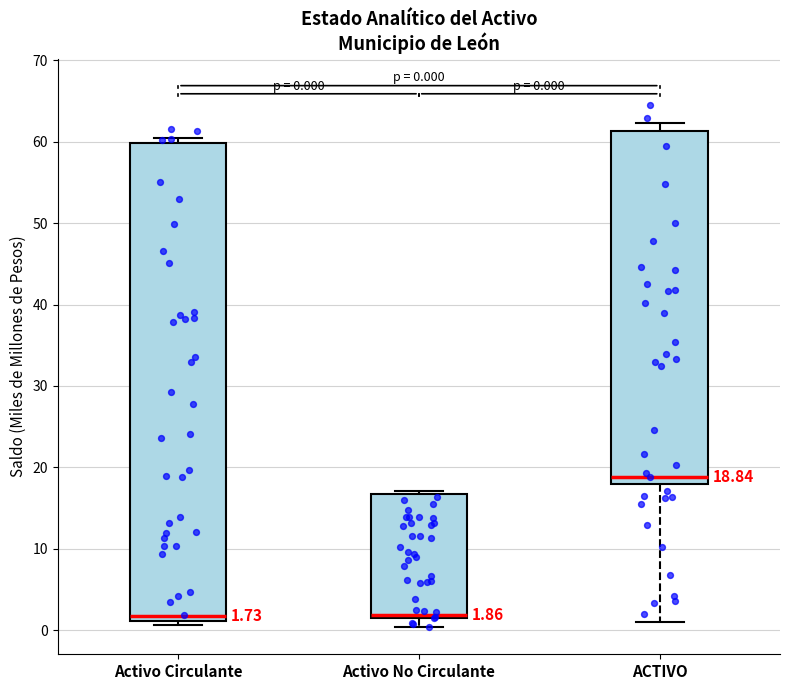

Comparing the boxes themselves (not the whiskers), which one is the tallest?

Activo Circulante